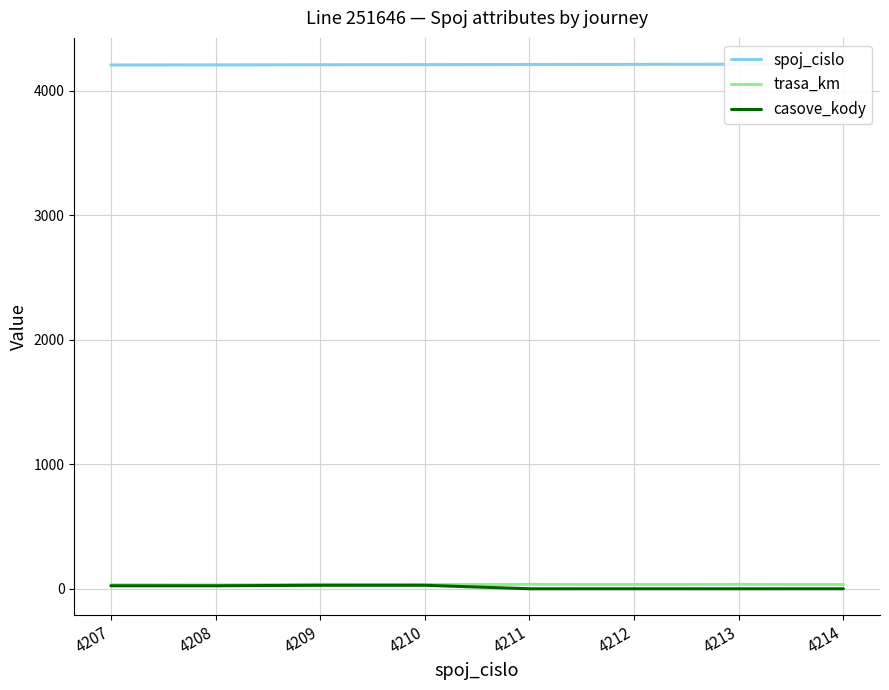

Read the spoj_cislo value at 4208.

4208